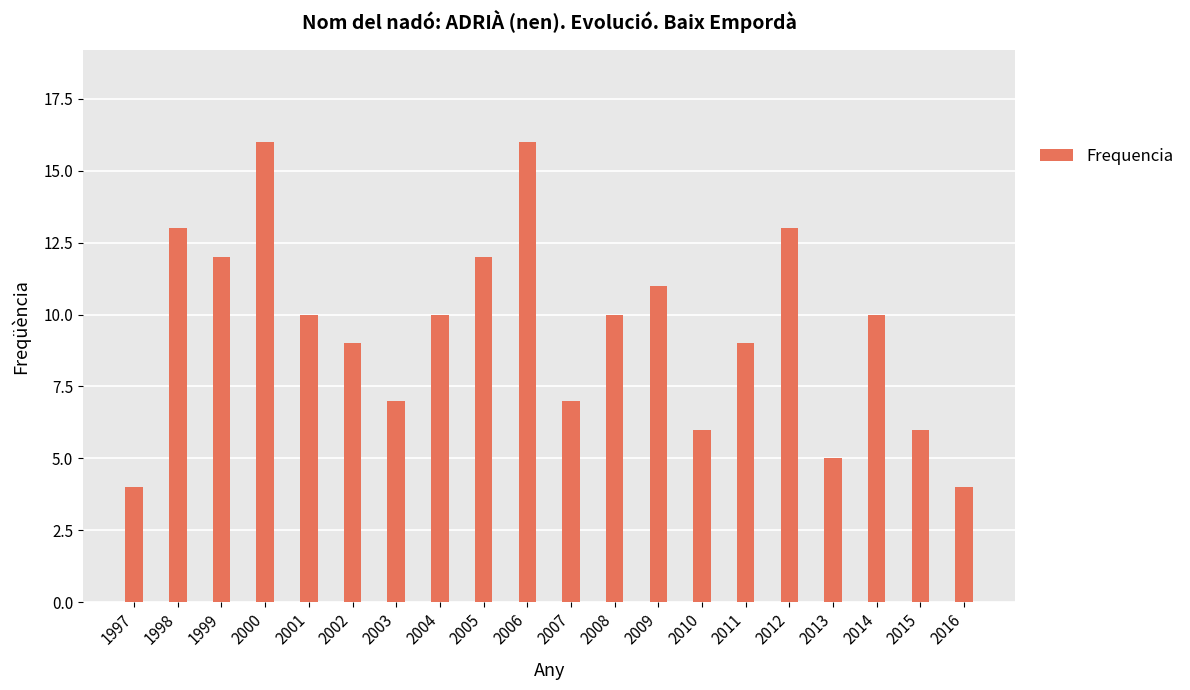

What is the average value?

10